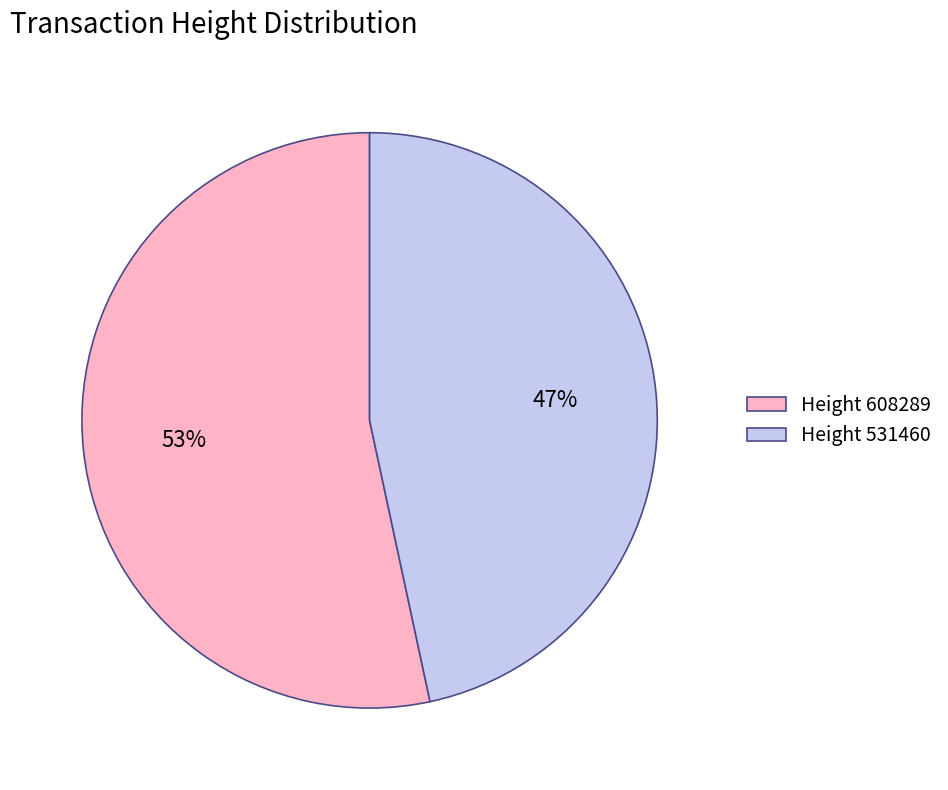

Is the sum of Height 608289 and Height 531460 greater than half?

Yes